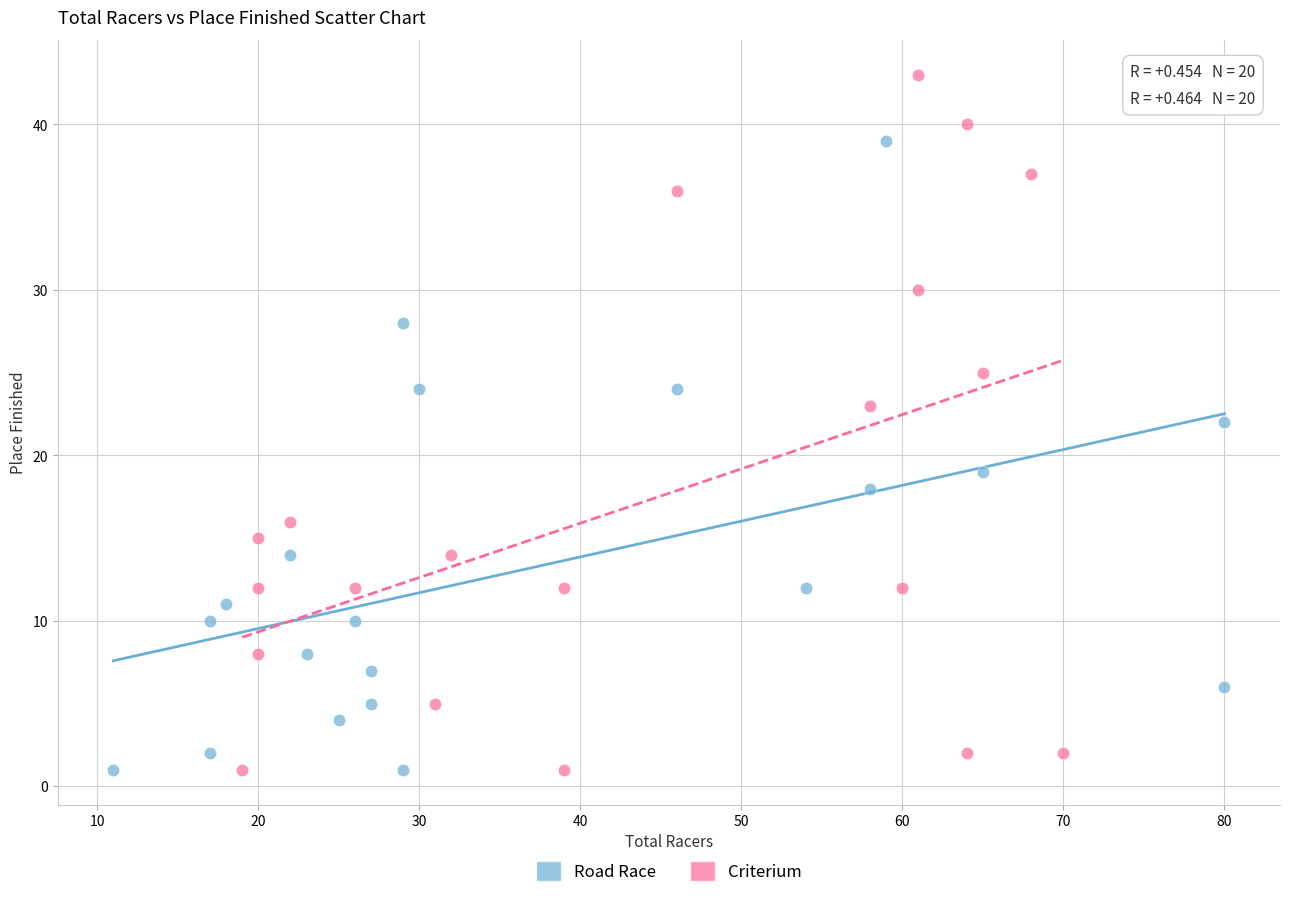

Which series has the largest Y range (max minus min)?

Criterium